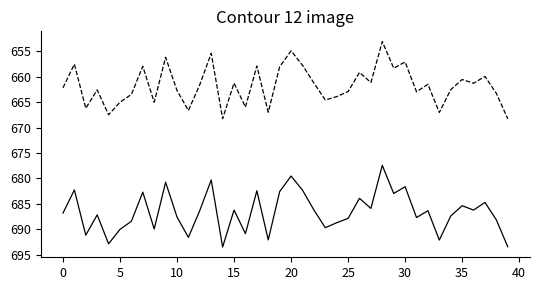

How many lines are shown in the chart?

2